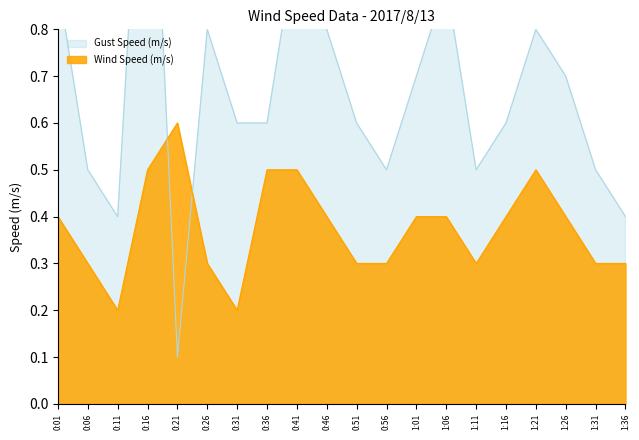

What is the total value across all series at 1:21?

1.3